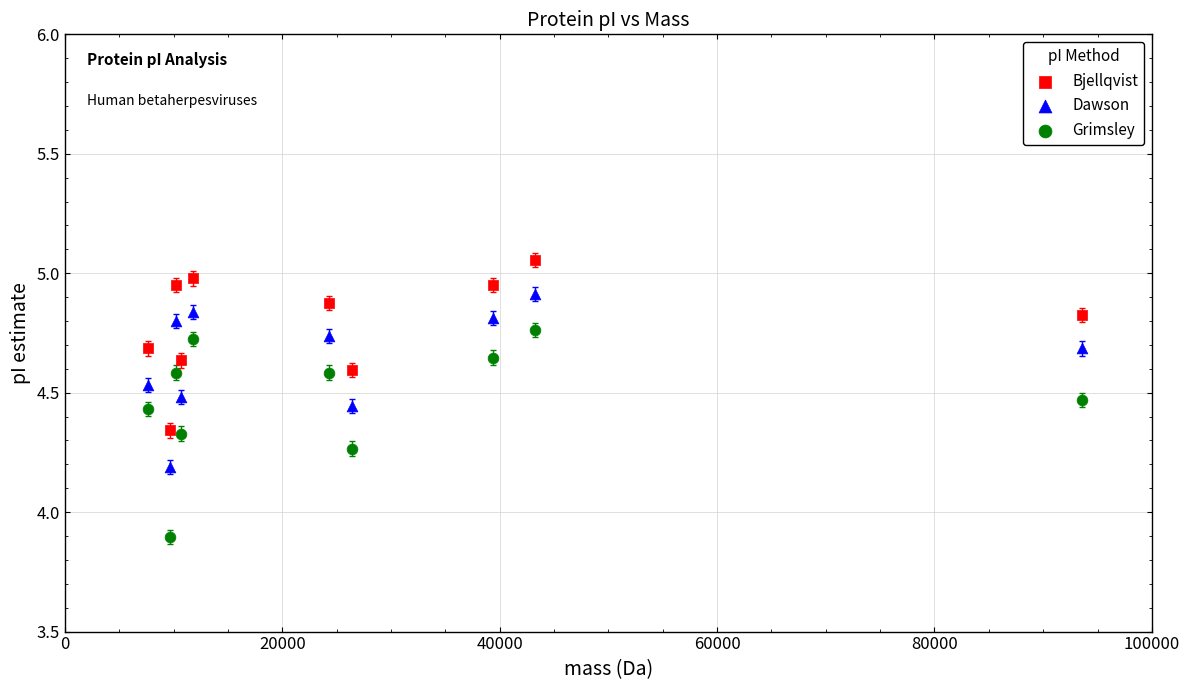

What is the X range (max minus min) for the scatter plot?

85940.7